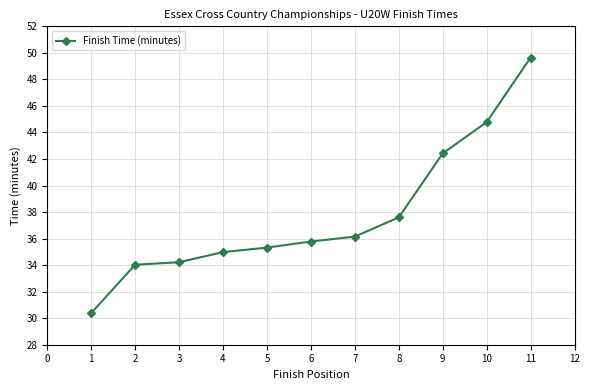

How many categories are shown in the chart?

11